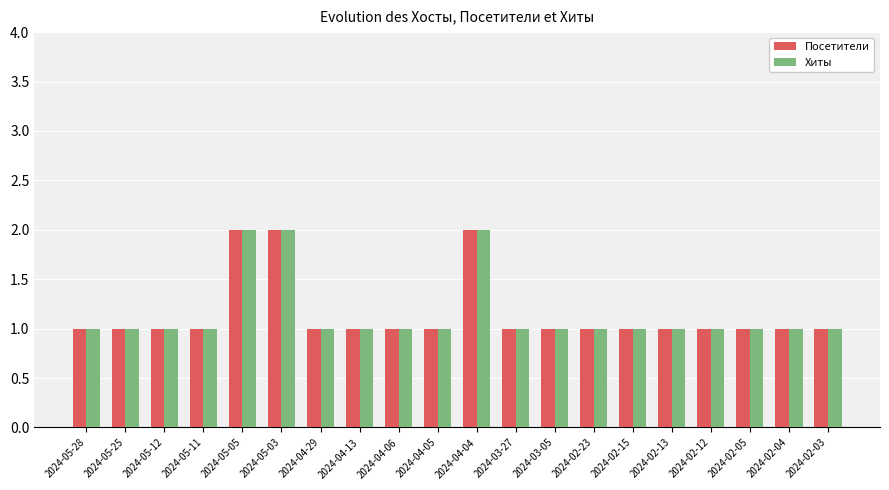

Reading left to right, what are all the values shown in this chart?

Посетители: 1	1	1	1	2	2	1	1	1	1	2	1	1	1	1	1	1	1	1	1
Хиты: 1	1	1	1	2	2	1	1	1	1	2	1	1	1	1	1	1	1	1	1